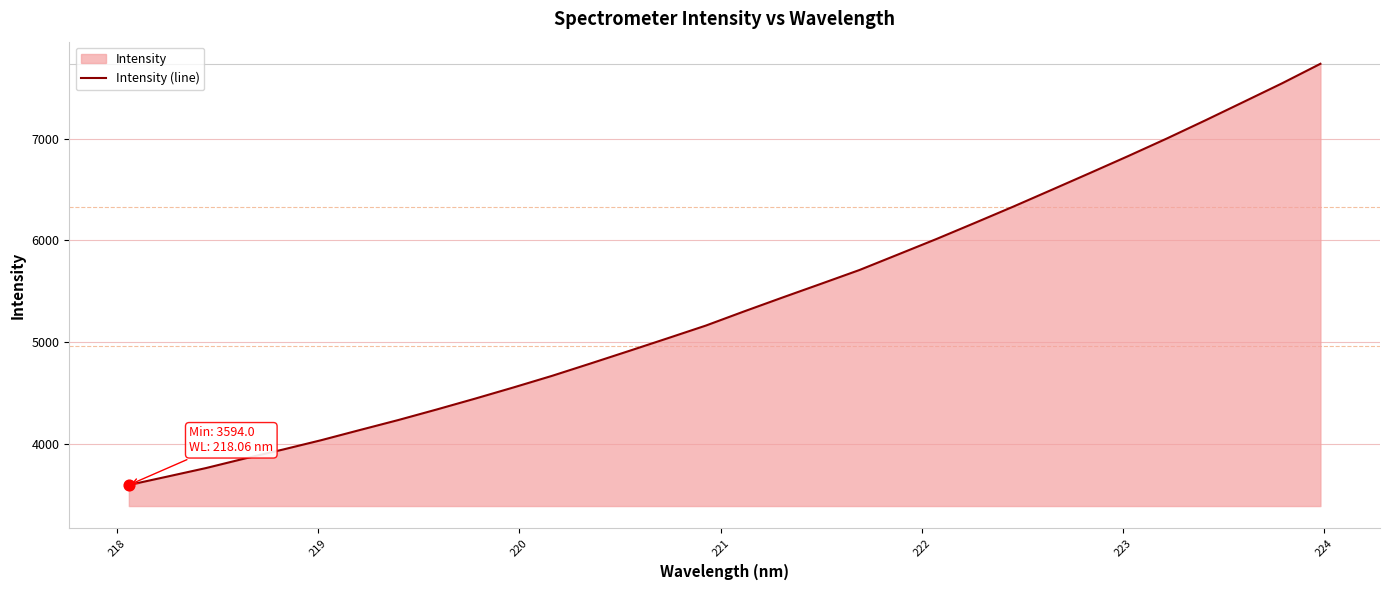

What is the difference between the maximum and minimum values?

4144.9